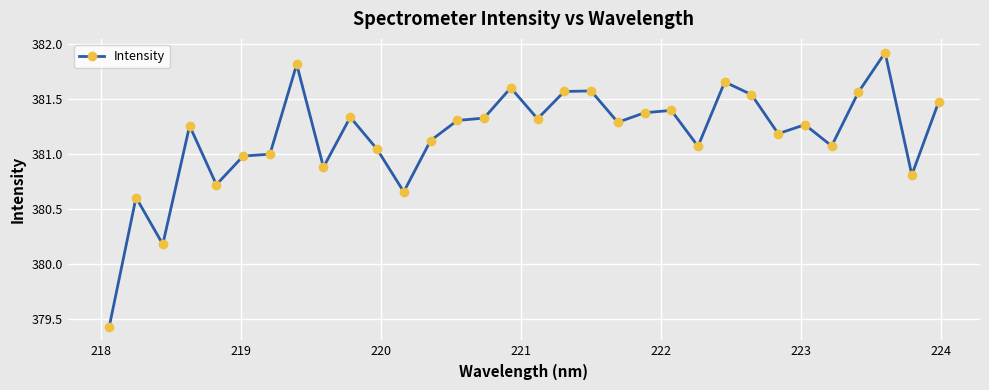

What is the value of the 28th point from the left?

381.1